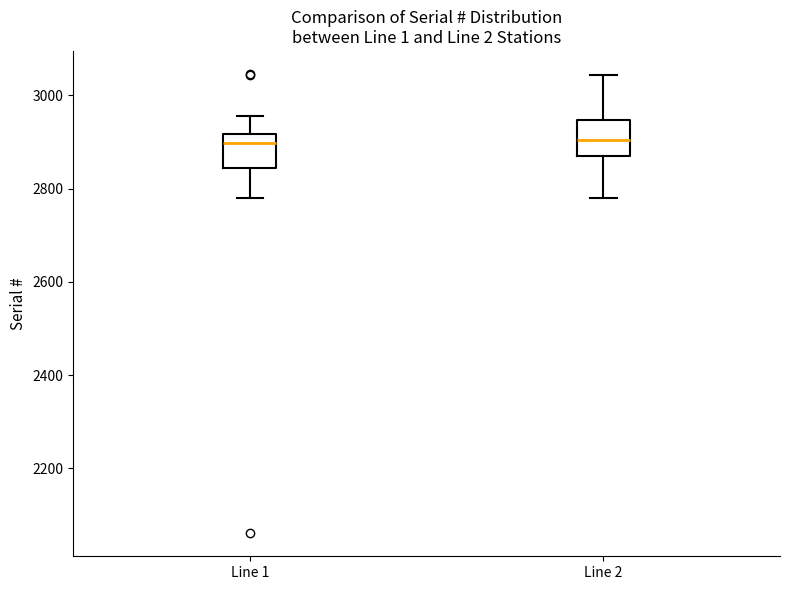

Reading left to right, transcribe this box plot: for each box, give where its median line is, the range the box spans, and where its two whiskers end, as read against the y-axis. The values are not printed on the chart, so give them approximately, as read against the axis.

Line 1: median 2900, box 2840 to 2920, whiskers 2780 to 2960
Line 2: median 2900, box 2860 to 2940, whiskers 2780 to 3040